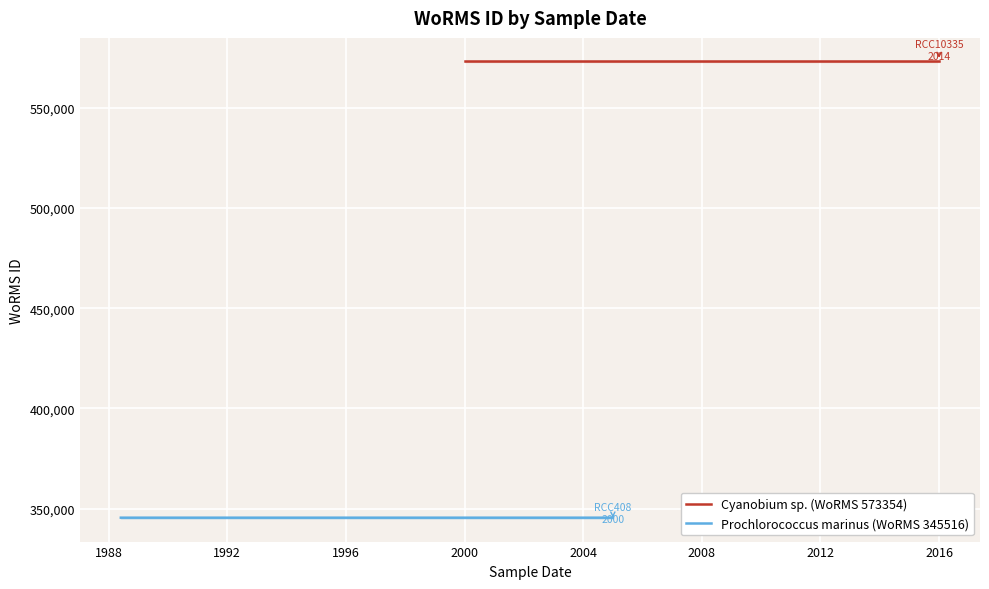

What is the minimum value shown in the chart?

345515